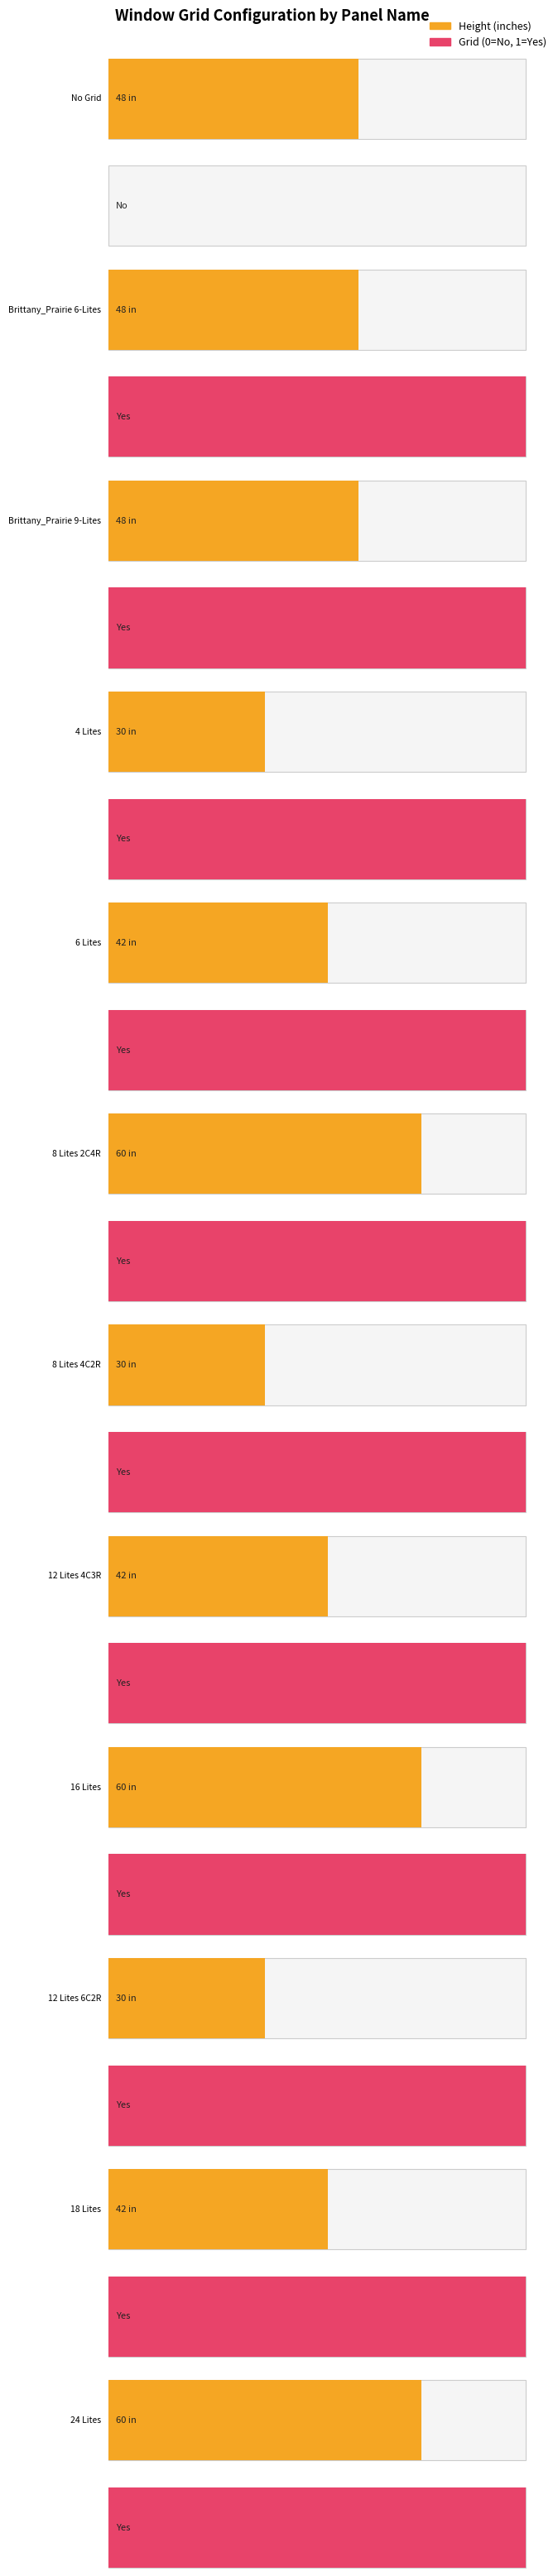

How many values in the Height##LENGTH##INCHES series are below 48?

6